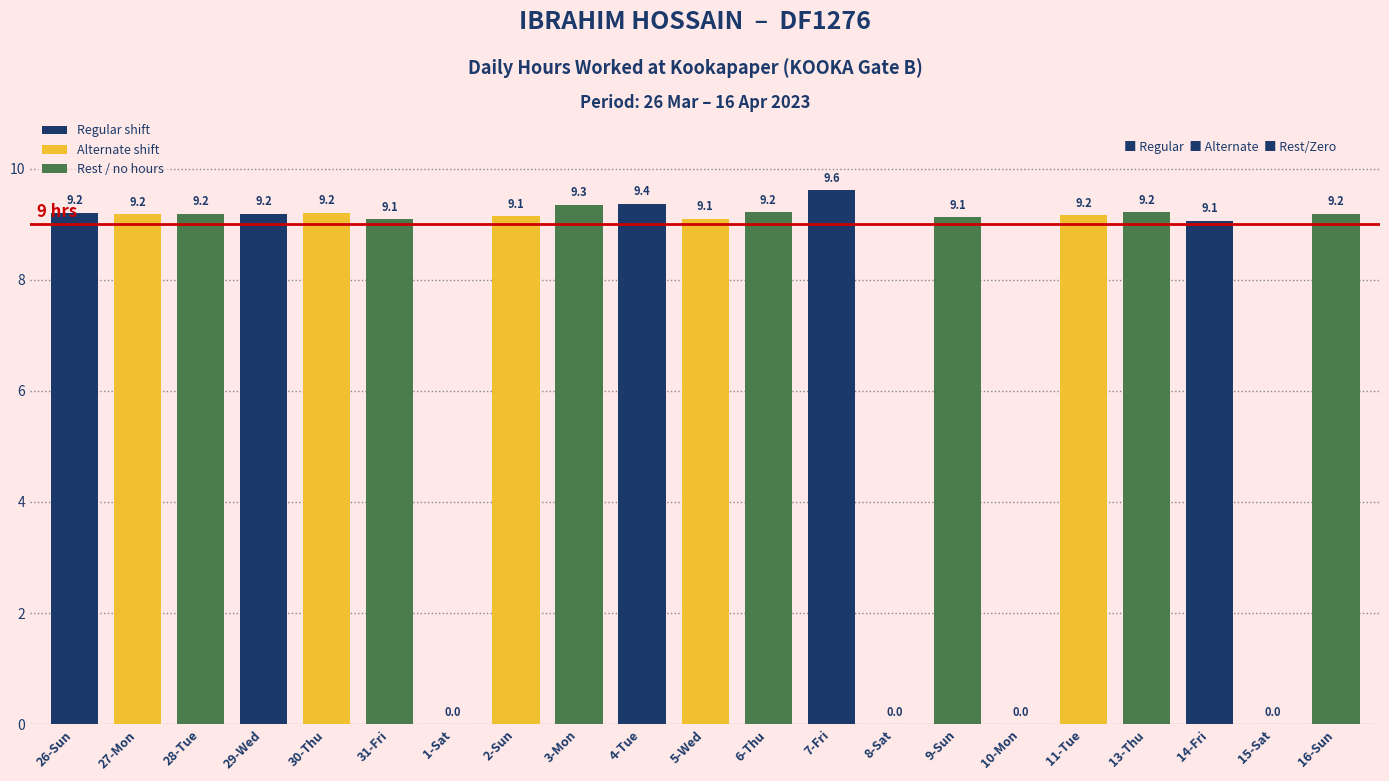

The value at 3-Mon is 14.3. True or false?

False